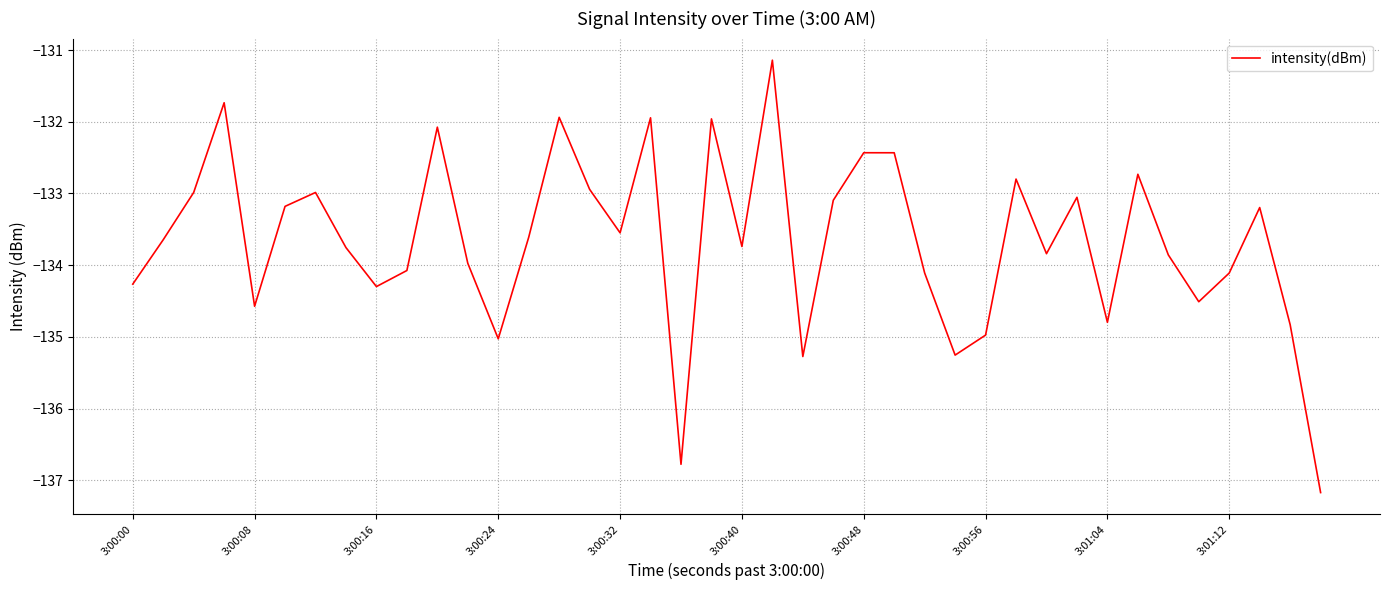

What is the greatest value displayed?

-131.1